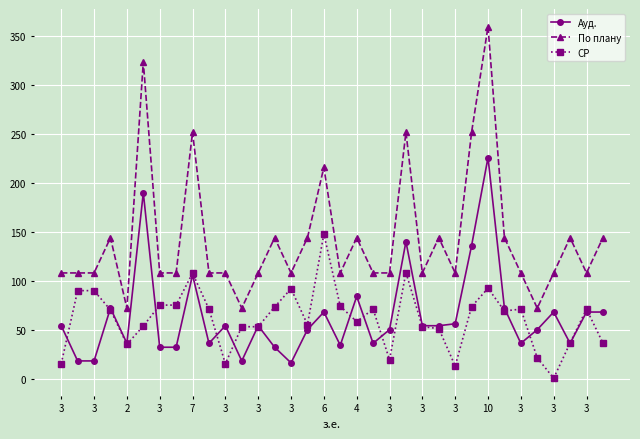

True or false: Ауд. and СР cross at least once.

True